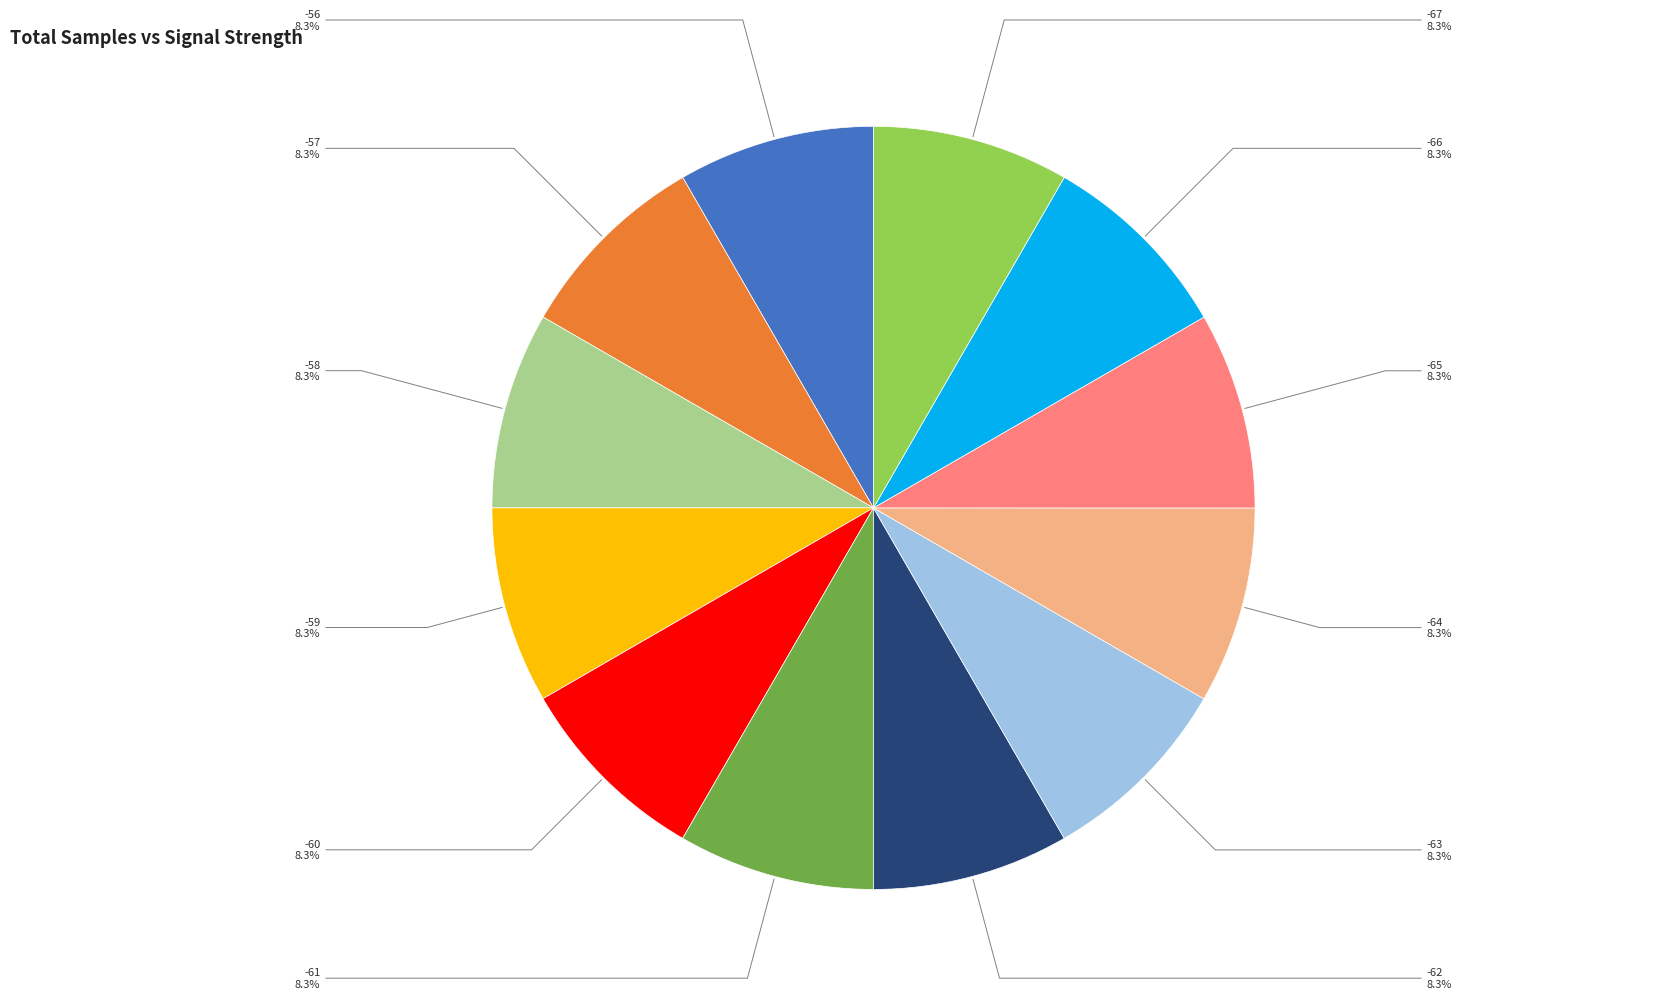

Is there a majority slice in this chart?

No